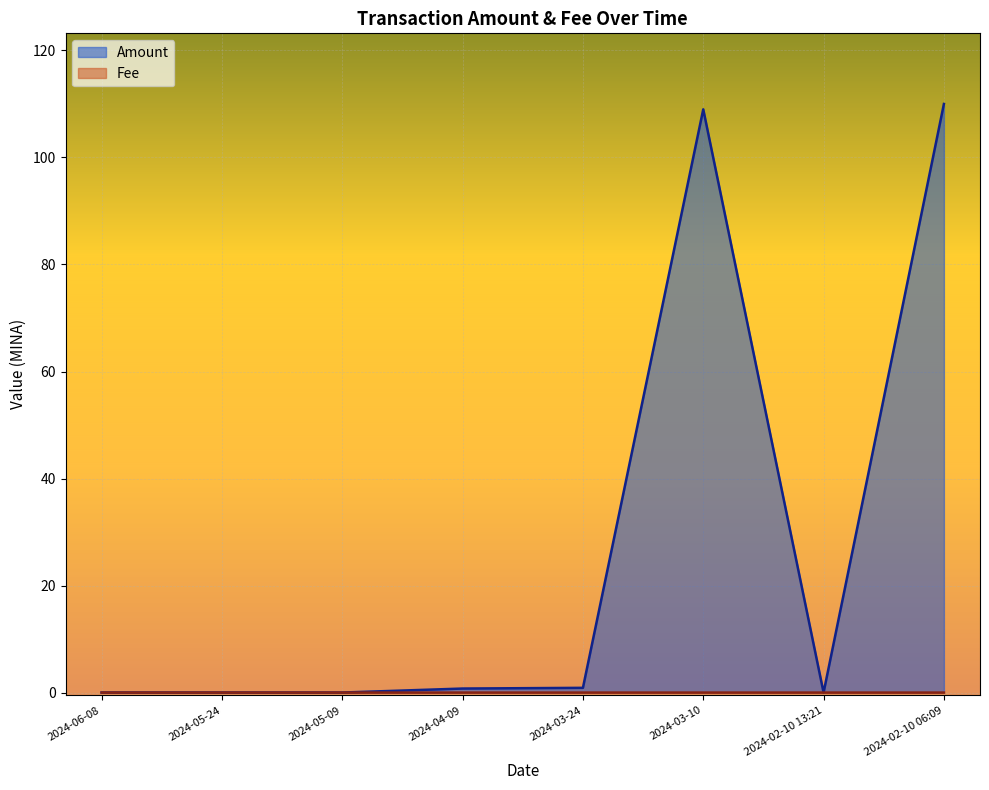

List the series in order of their peak value, lowest first.

Fee, Amount